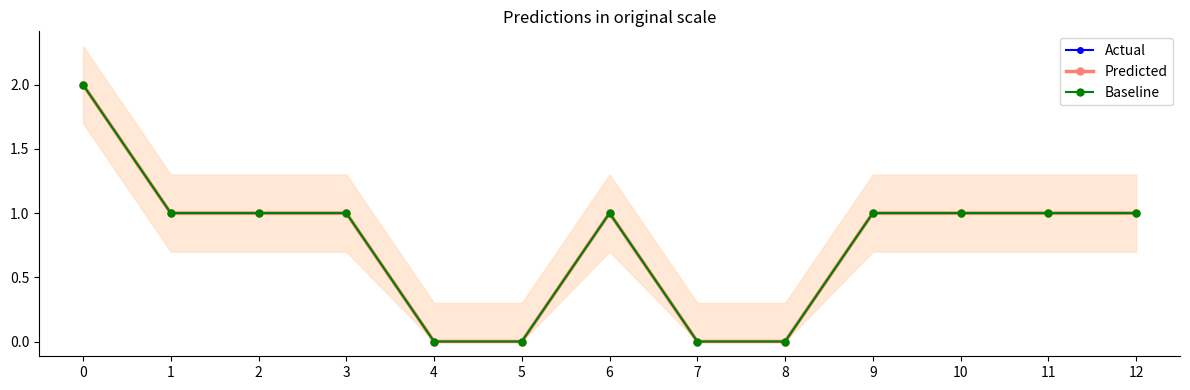

How many Baseline values are between 0 and 1?

12